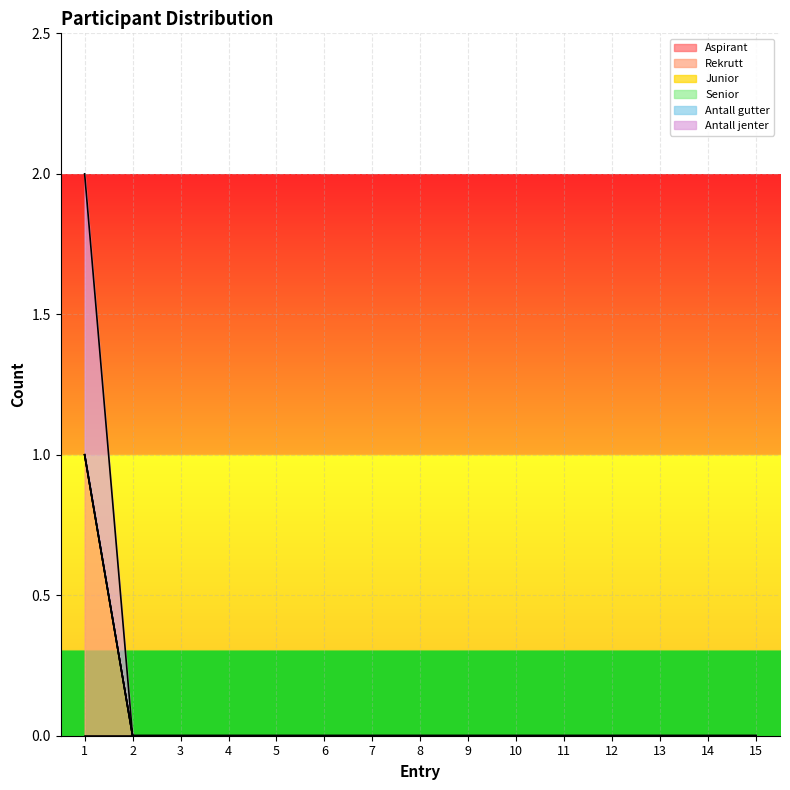

Reading left to right, extract all data points from this chart.

Aspirant: 0	0	0	0	0	0	0	0	0	0	0	0	0	0	0
Rekrutt: 1	0	0	0	0	0	0	0	0	0	0	0	0	0	0
Junior: 0	0	0	0	0	0	0	0	0	0	0	0	0	0	0
Senior: 0	0	0	0	0	0	0	0	0	0	0	0	0	0	0
Antall gutter: 0	0	0	0	0	0	0	0	0	0	0	0	0	0	0
Antall jenter: 1	0	0	0	0	0	0	0	0	0	0	0	0	0	0